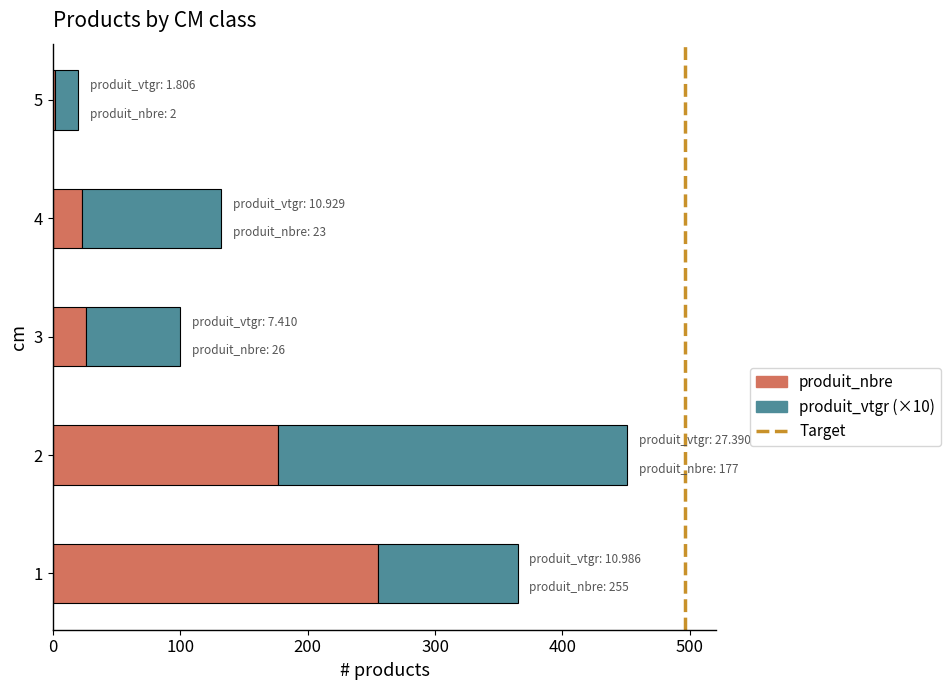

The value of produit_nbre at 4 is 23.0. True or false?

True